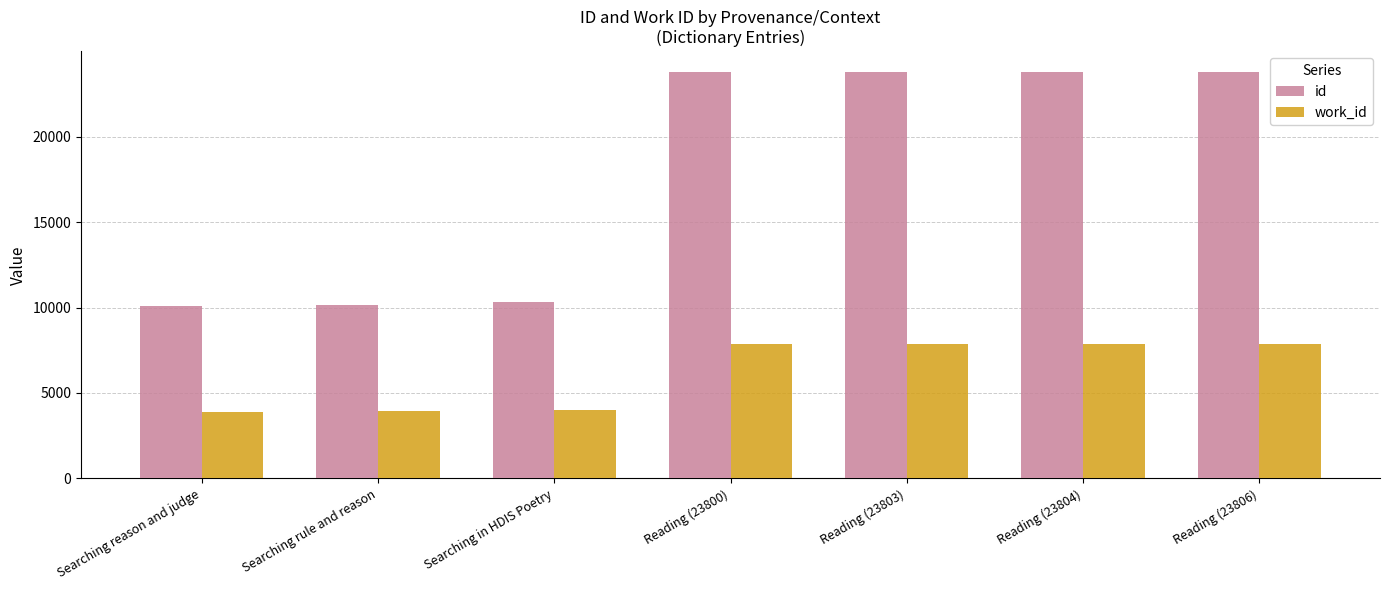

Rank the series by their maximum value, from lowest to highest.

work_id, id